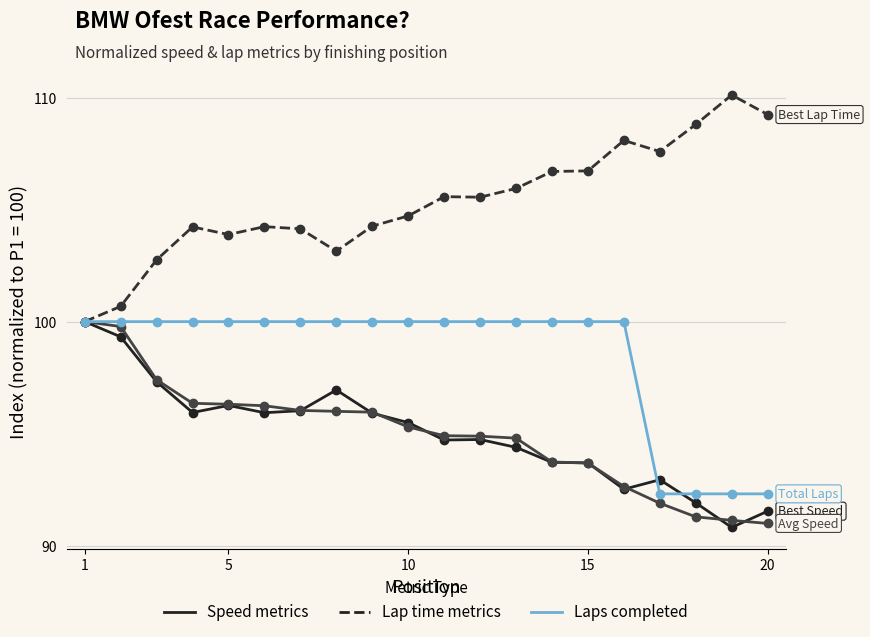

How many series are shown in this chart?

4